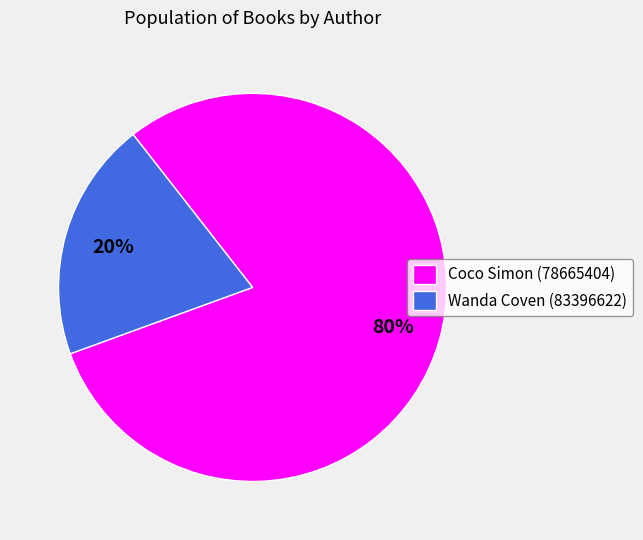

Rank the categories by value from lowest to highest.

Wanda Coven (83396622), Coco Simon (78665404)